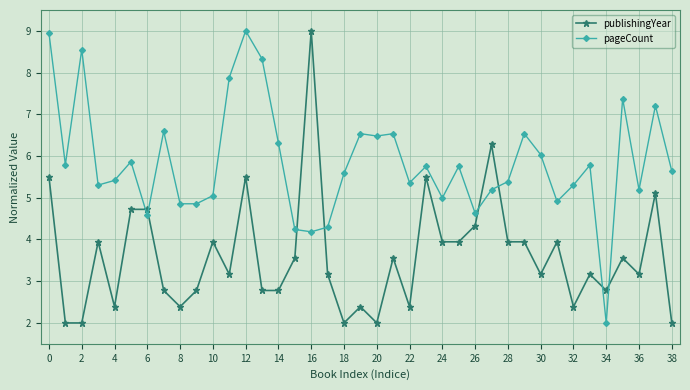

What are all the series names shown in the legend?

publishingYear, pageCount